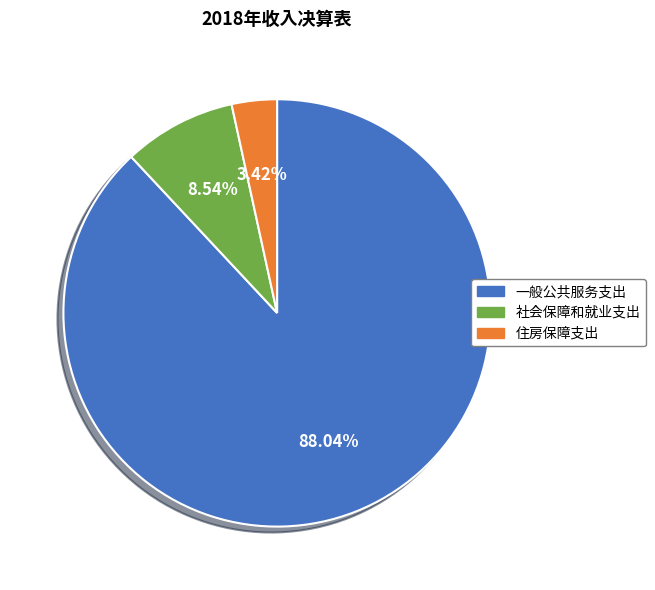

To the nearest percent, what portion does 一般公共服务支出 represent?

88%